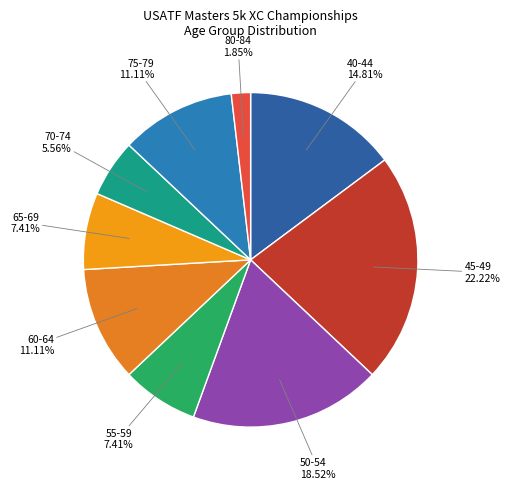

The 70-74 slice represents 6% of the pie. True or false?

True